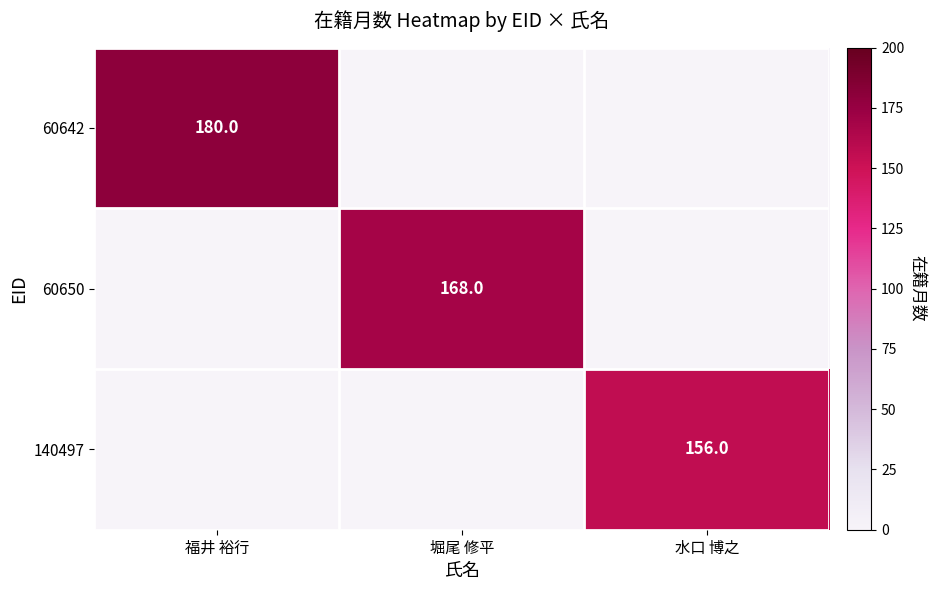

List the series in order of their overall mean, lowest first.

140497, 60650, 60642